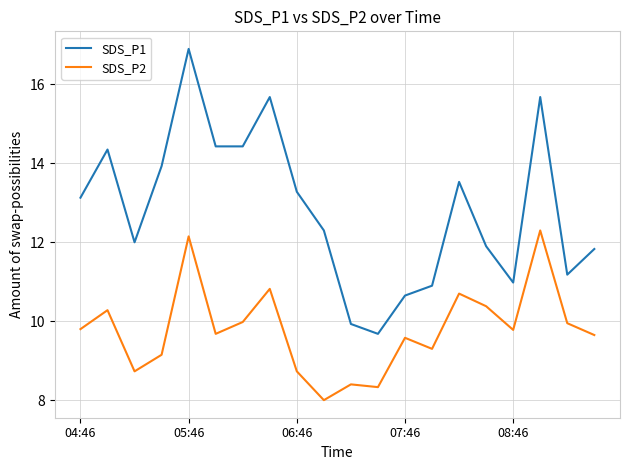

Which series has the largest total across all categories?

SDS_P1